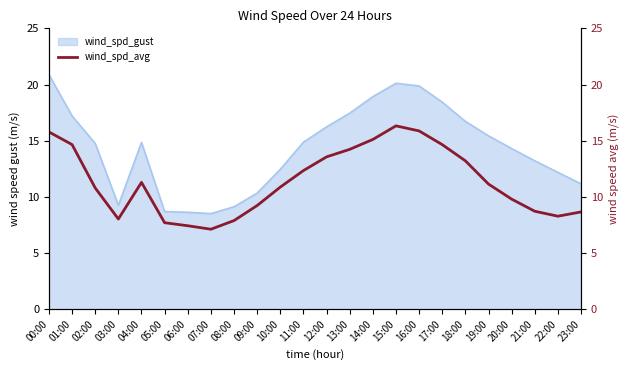

Which series has the largest total across all categories?

wind_spd_avg